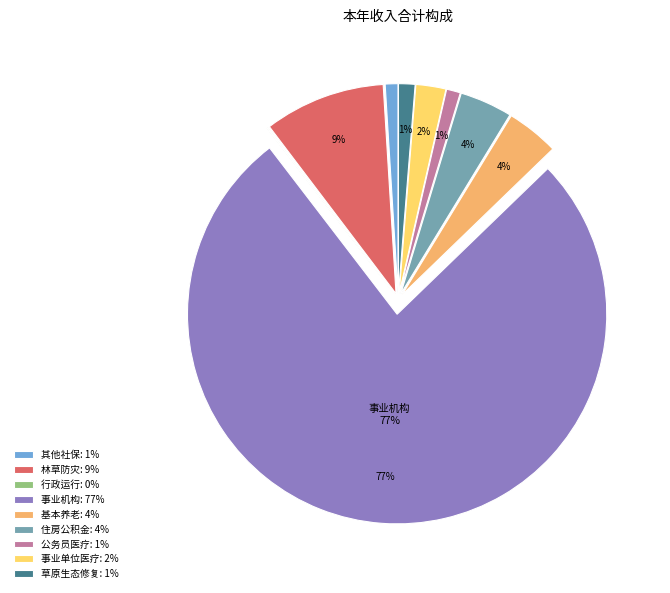

Is it true that 公务员医疗: 1% is 1% of the pie?

True